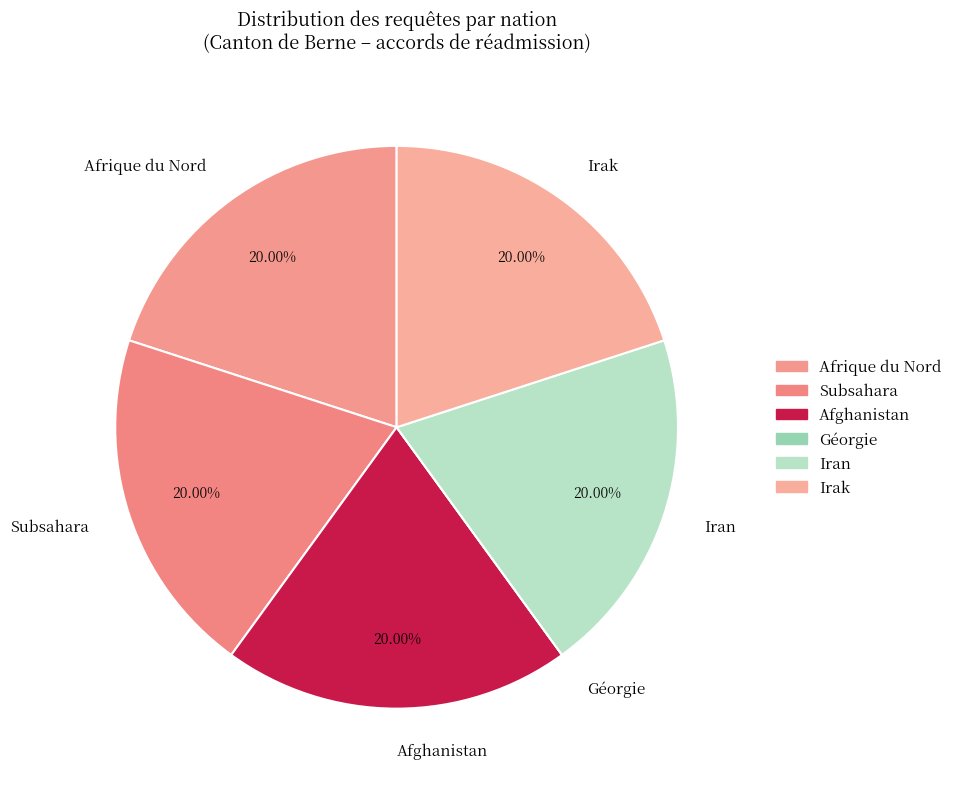

Does Afrique du Nord account for over 50% of the chart?

No